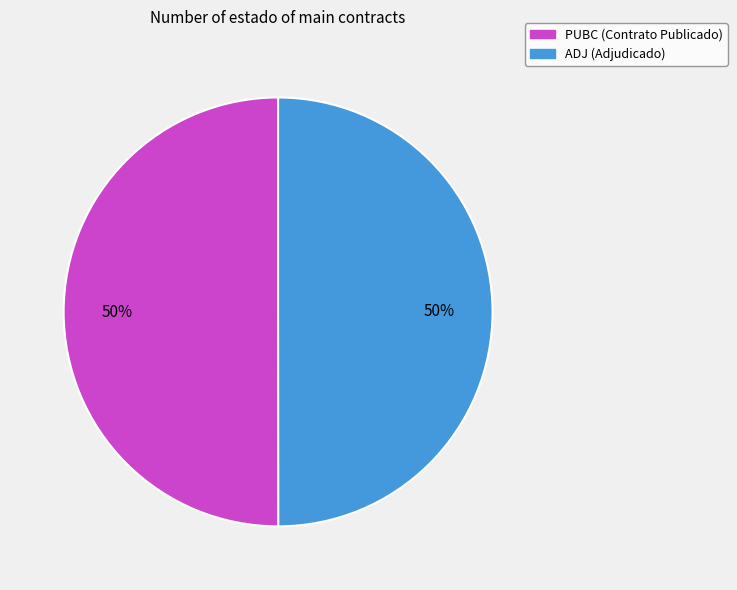

Is the sum of ADJ and PUBC greater than half?

Yes